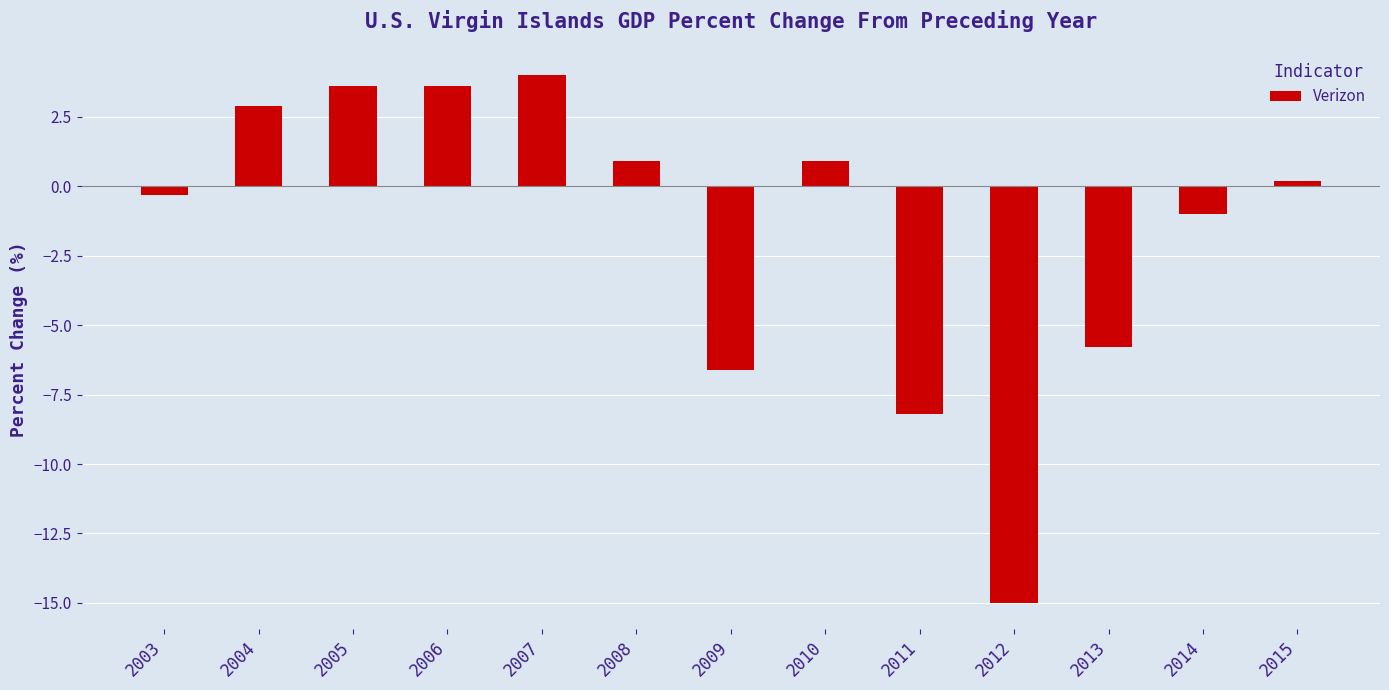

Between 2004 and 2006, which is larger?

2006